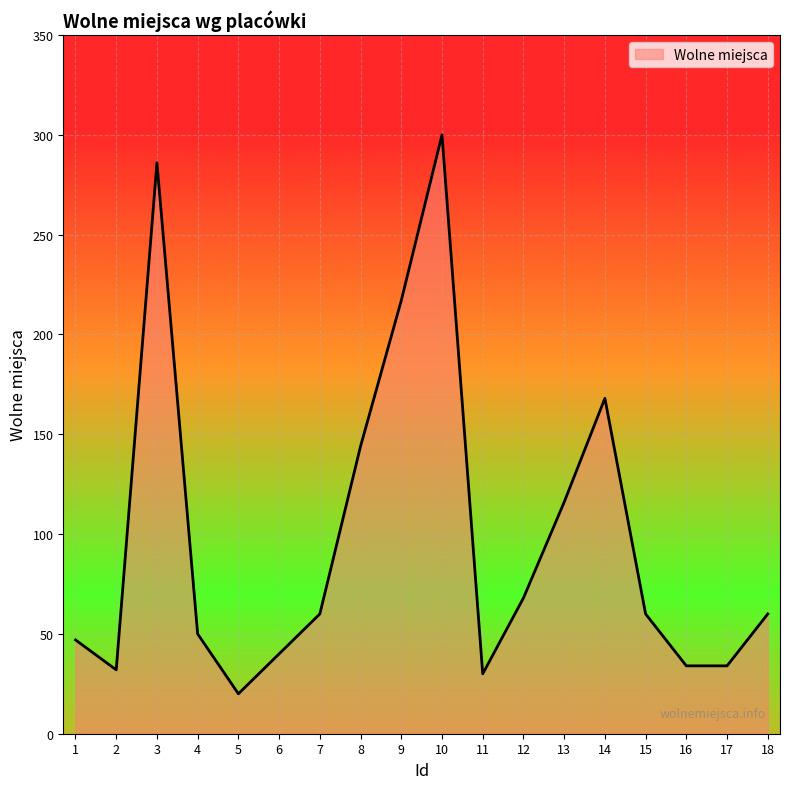

How many distinct data groups are displayed?

1